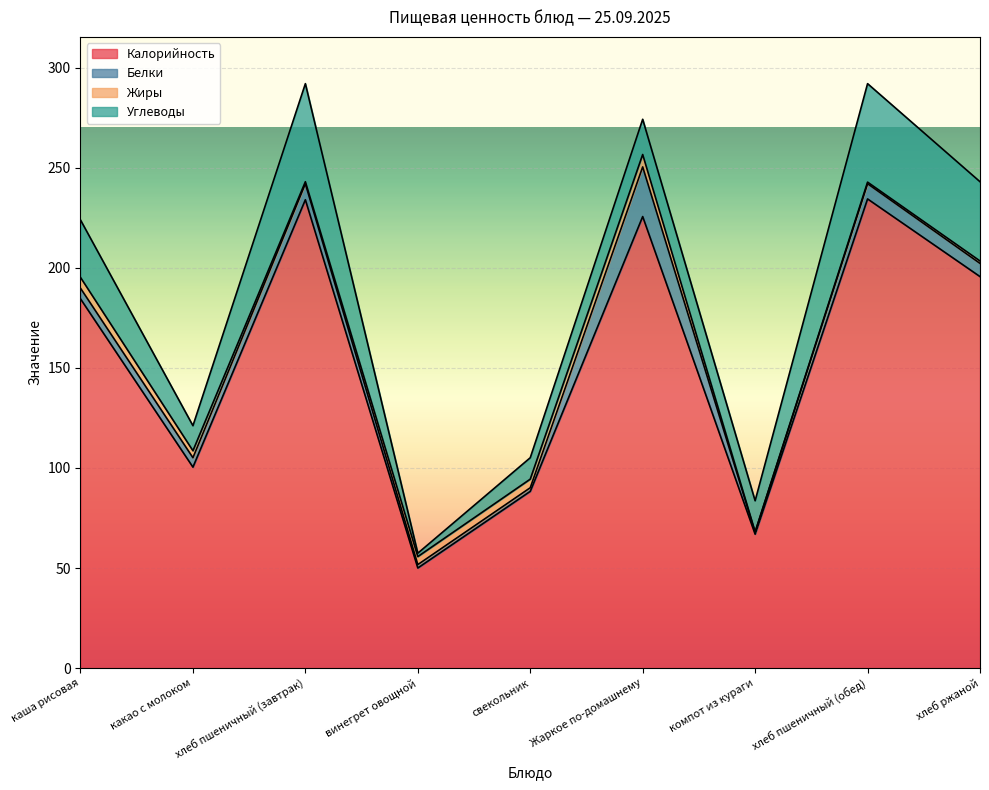

How many intersections are there between Белки and Углеводы?

2